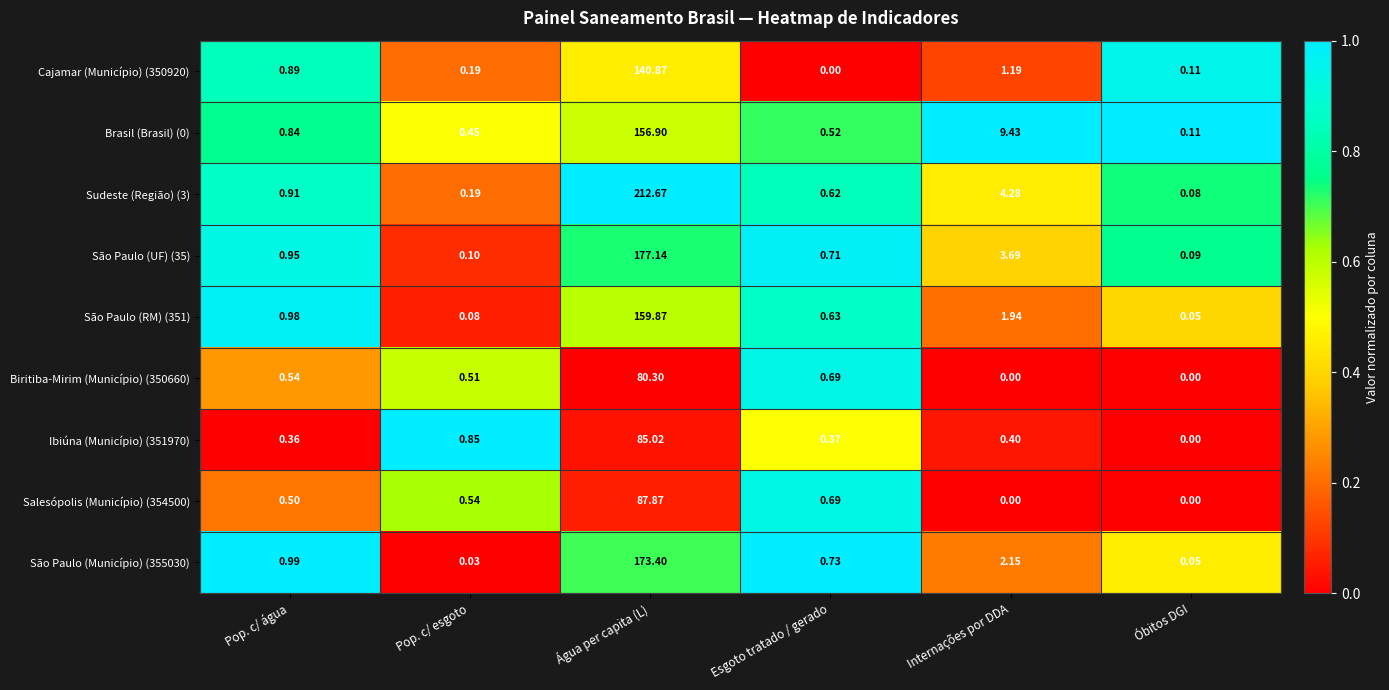

Which series has the largest total across all categories?

Sudeste (Região) (3)